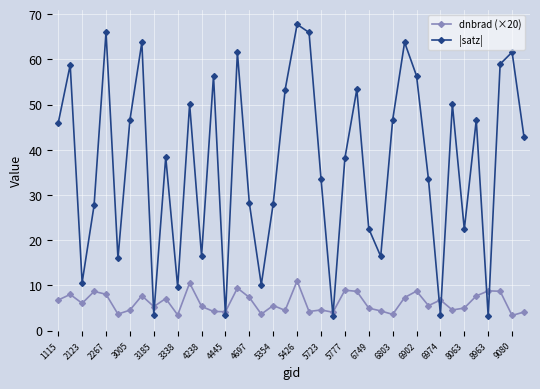

What is the difference between the second highest and minimum values in the |satz| series?

62.9